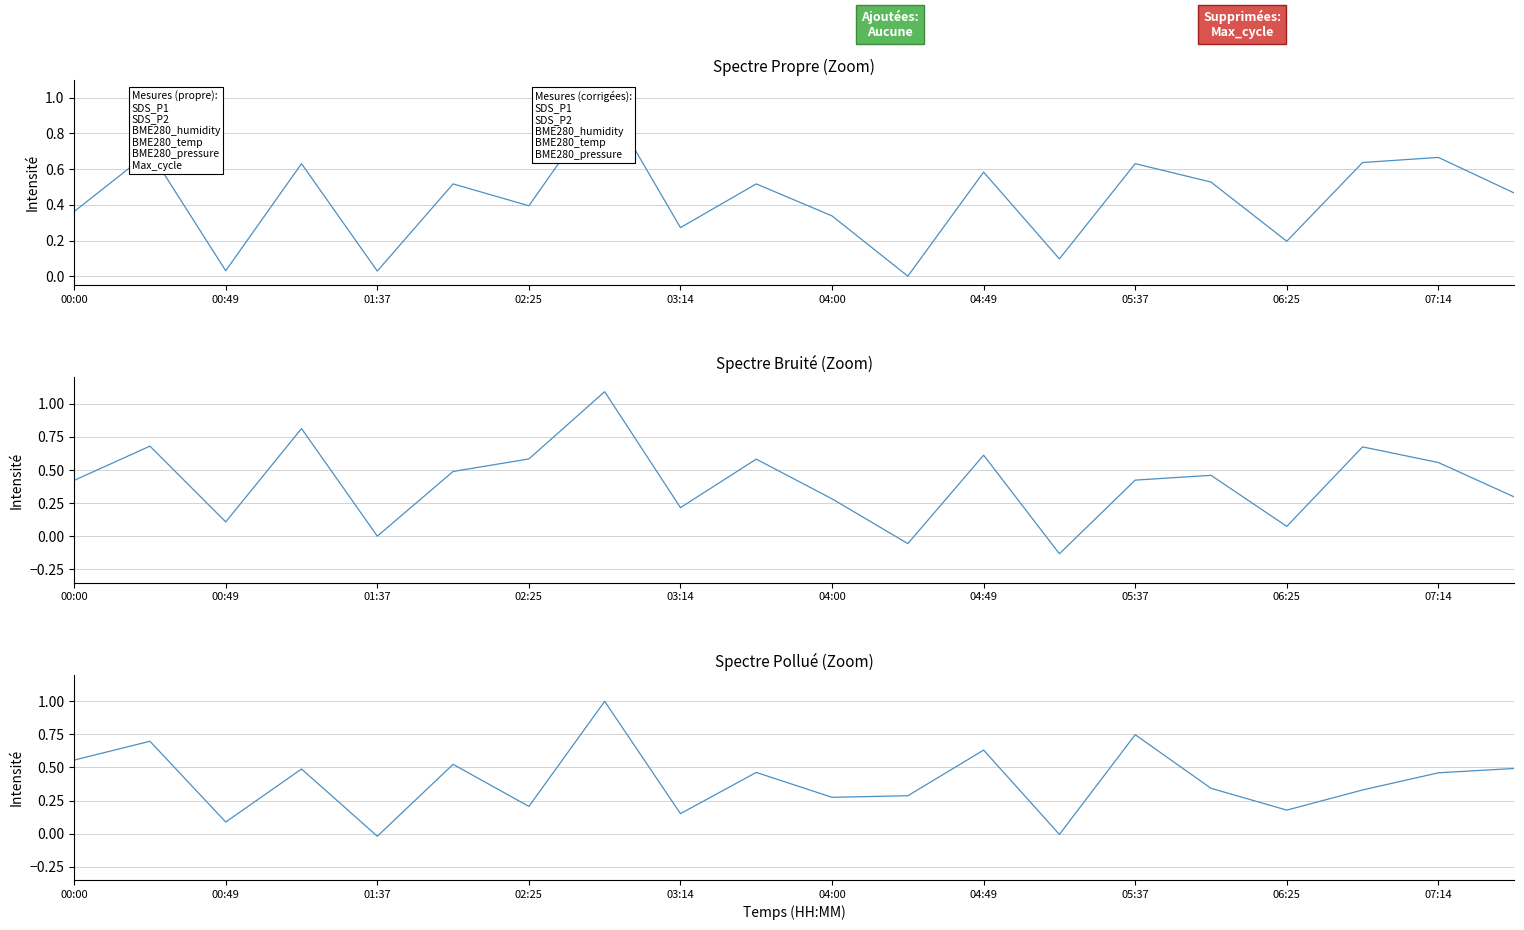

What is the highest value of the BME280_humidity series?

1.1